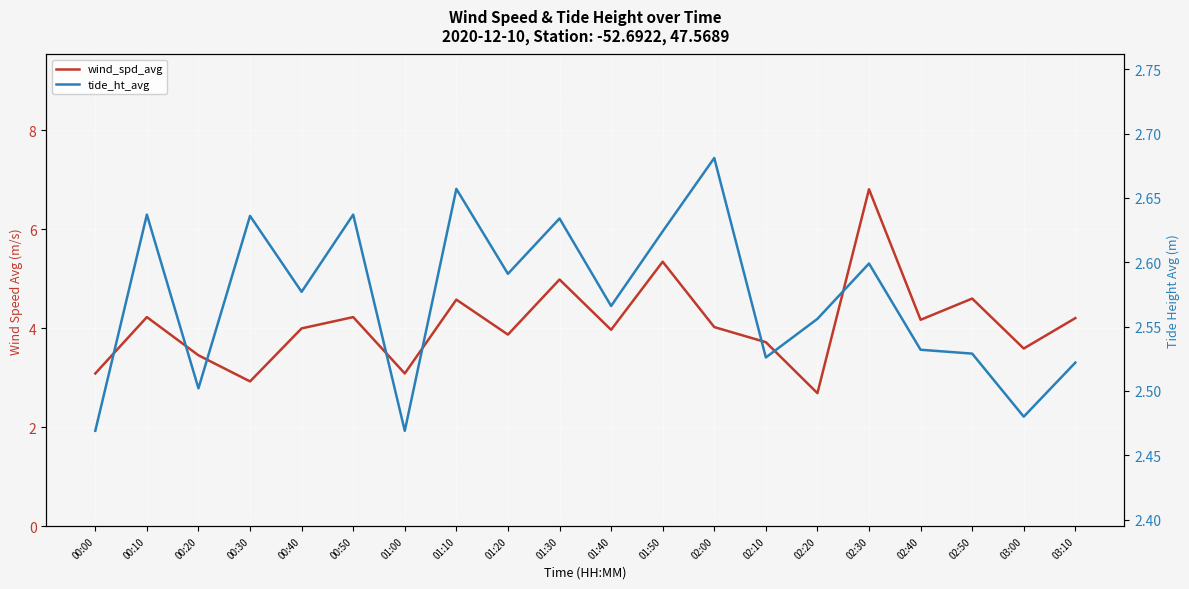

What is the greatest value displayed?

6.8